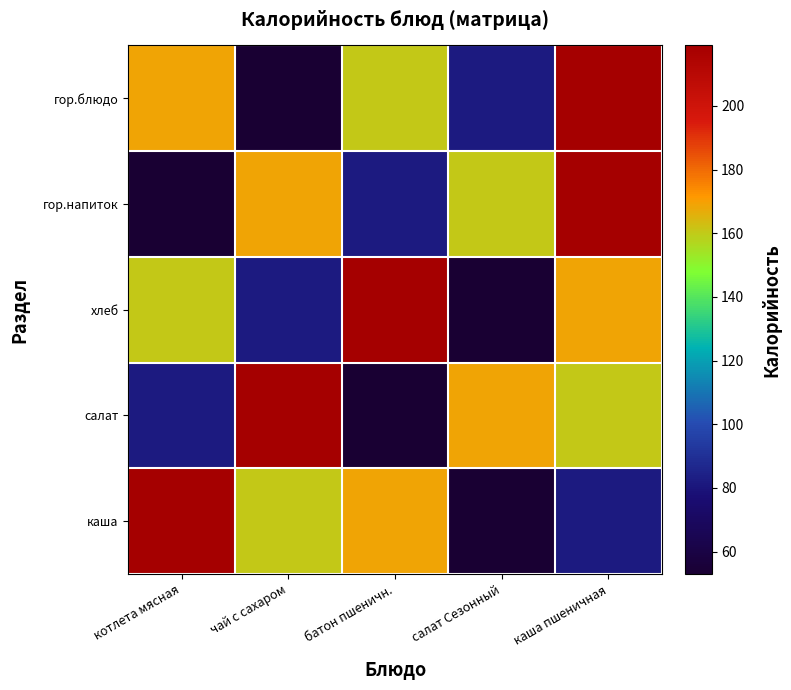

Rank the series by their maximum value, from highest to lowest.

гор.блюдо, гор.напиток, хлеб, салат, каша